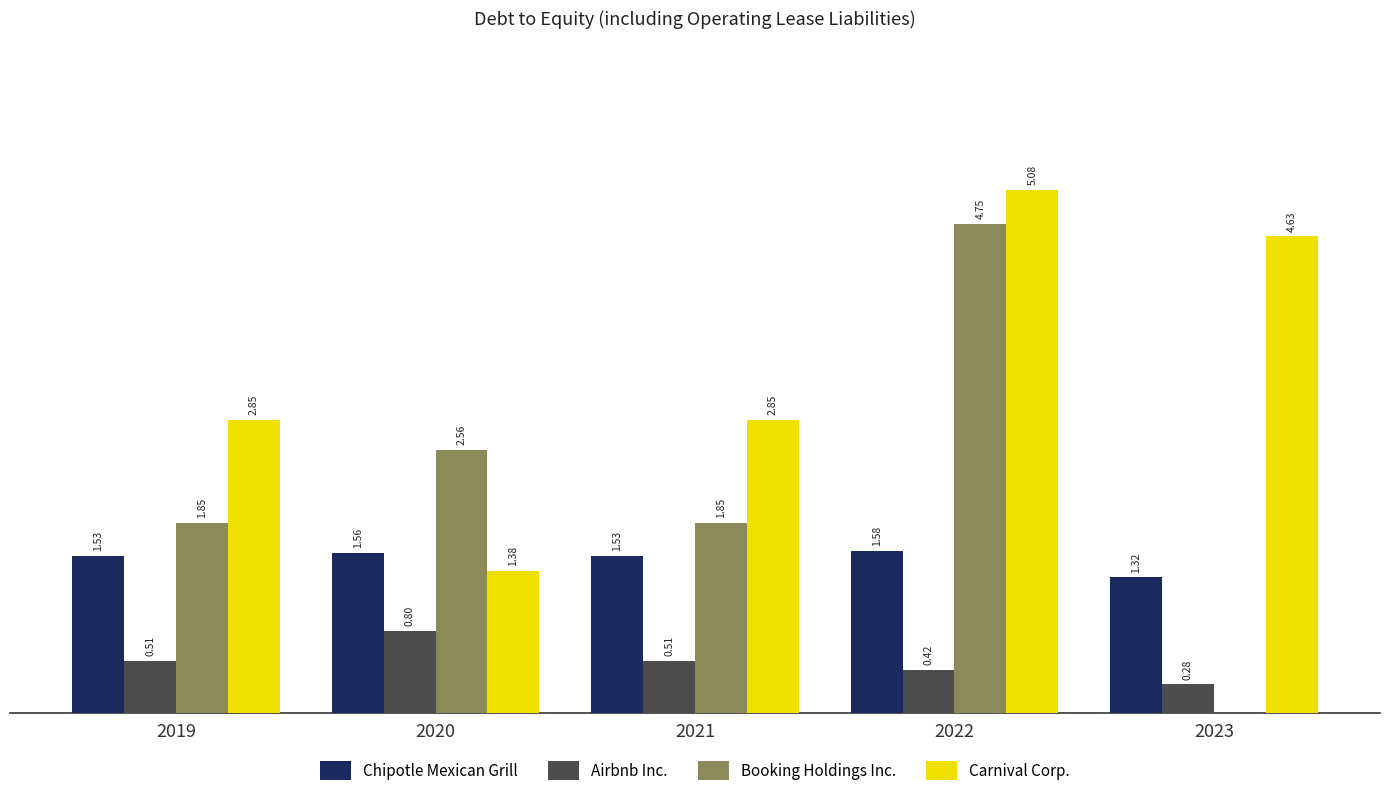

Between 2021 and 2023, which series saw the biggest shift?

Booking Holdings Inc.